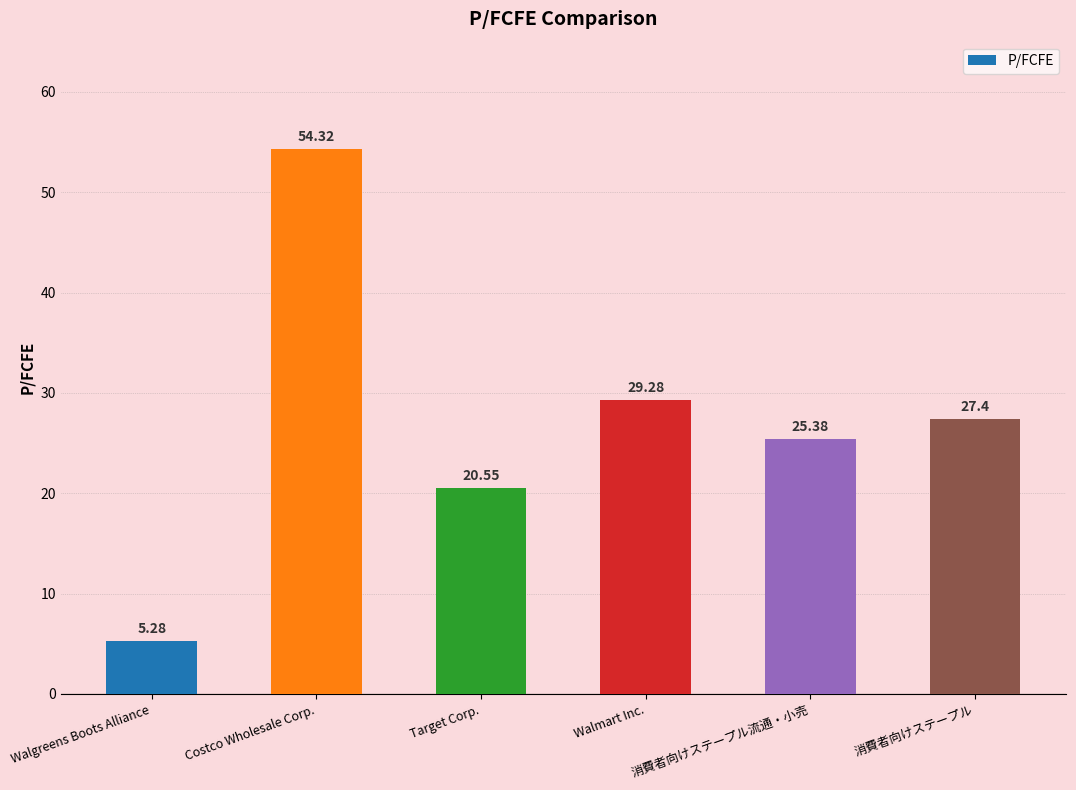

What is the change in value from Walgreens Boots Alliance to Costco Wholesale Corp.?

+49.0